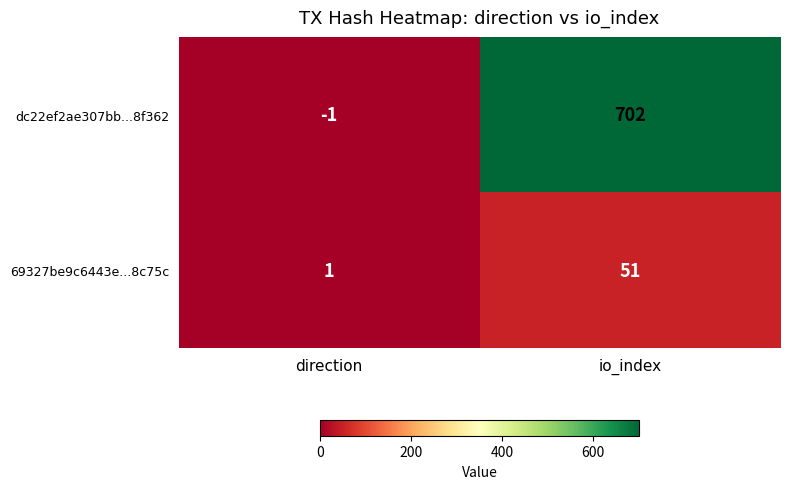

Rank the series by their average value, from highest to lowest.

dc22ef2ae307bb...8f362, 69327be9c6443e...8c75c